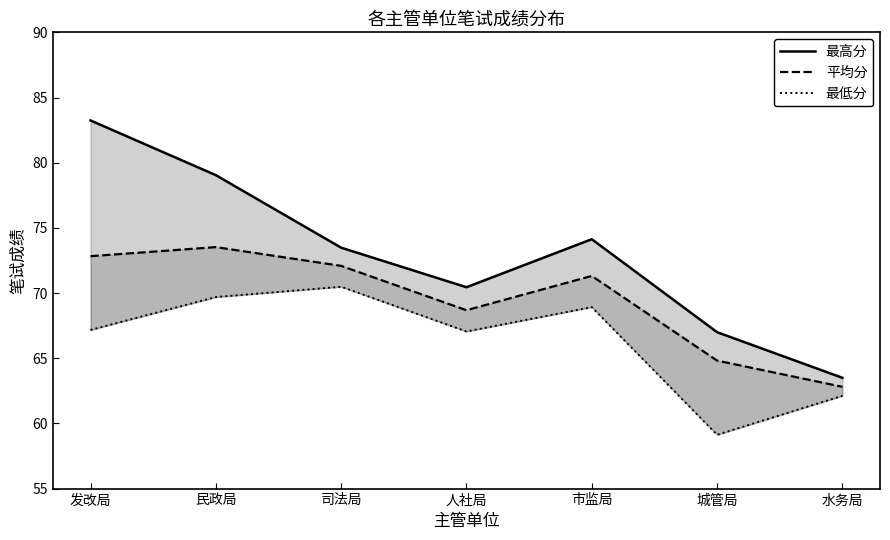

Read the 最低分 value at 发改局.

67.2